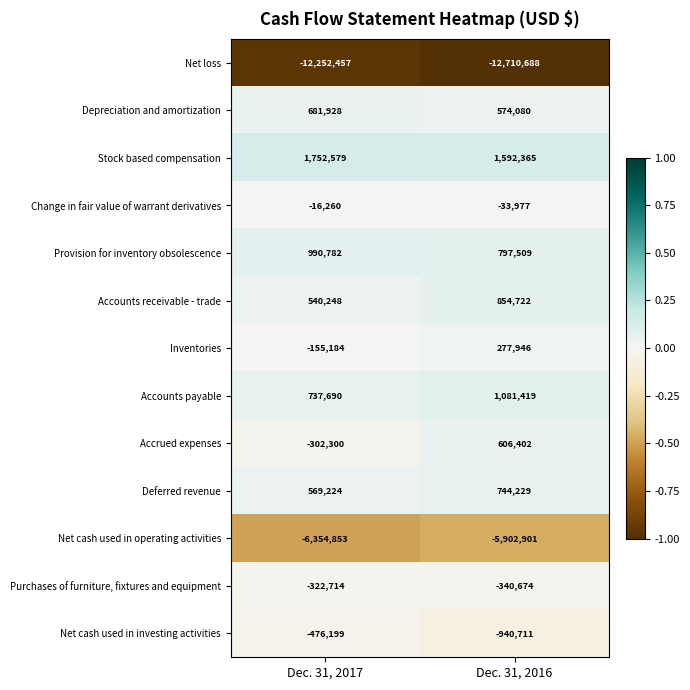

Which series has the largest total across all categories?

Stock based compensation